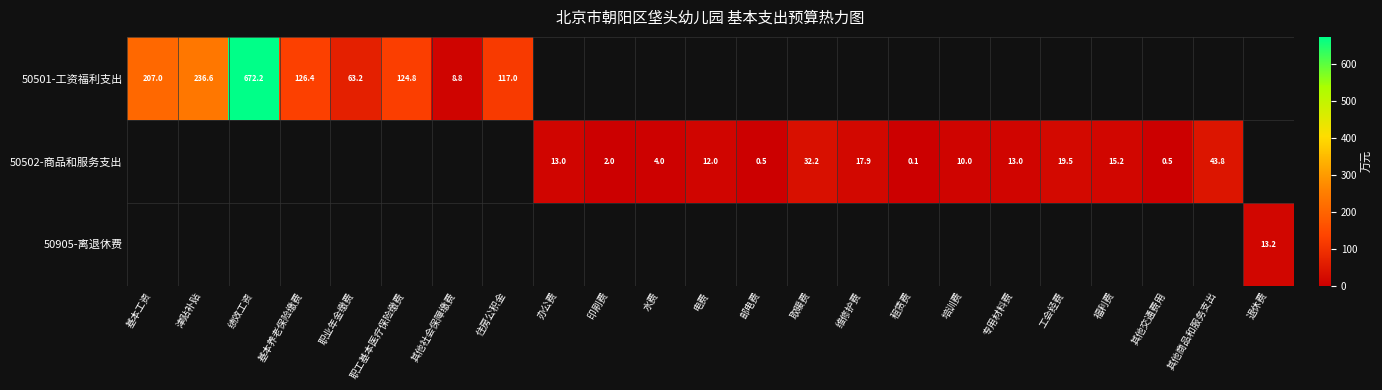

What is the sum of the 50501-工资福利支出 values at 基本工资 and 绩效工资?

879.2